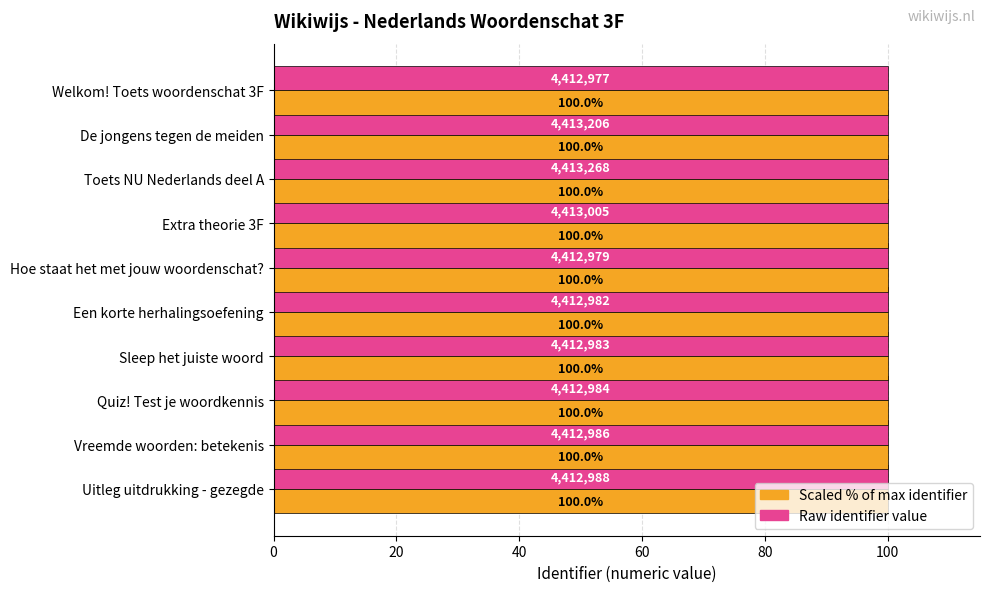

What is the total value across all series at Vreemde woorden: betekenis?

200.0